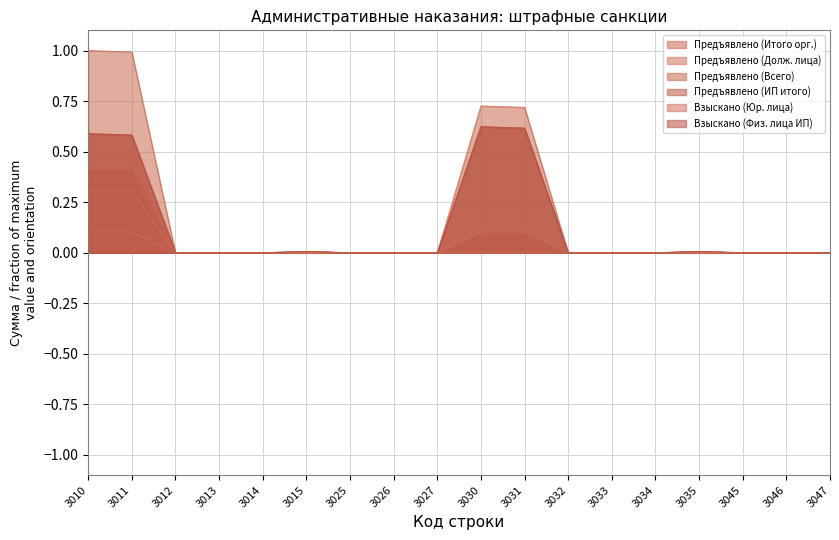

True or false: Предъявлено (Долж. лица) and Взыскано (Физ. лица ИП) intersect in this chart.

False